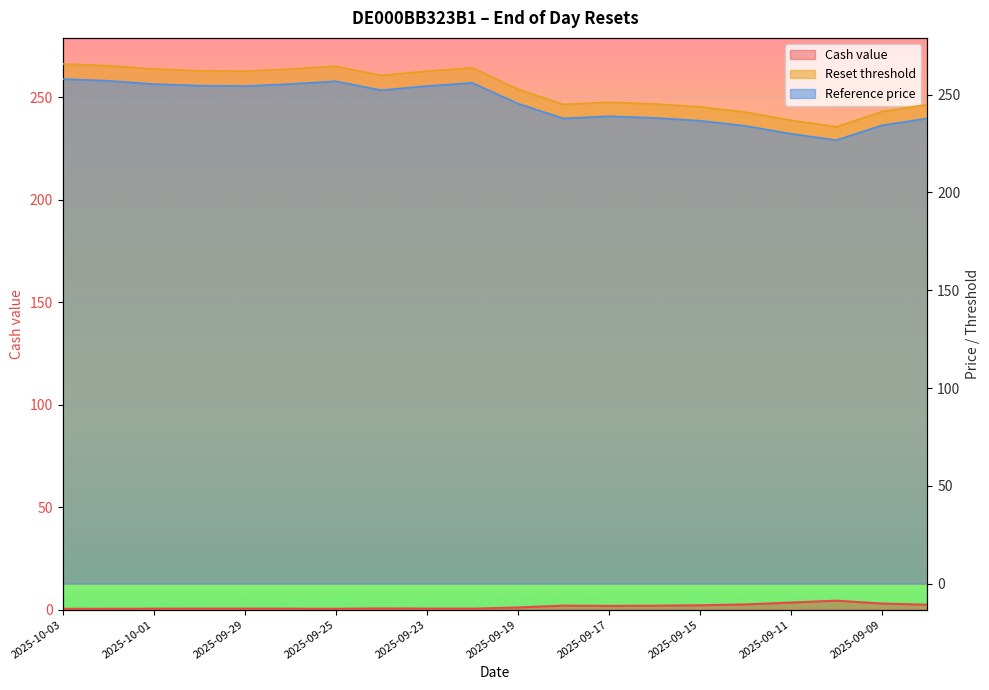

True or false: Reset threshold and Reference price intersect in this chart.

False